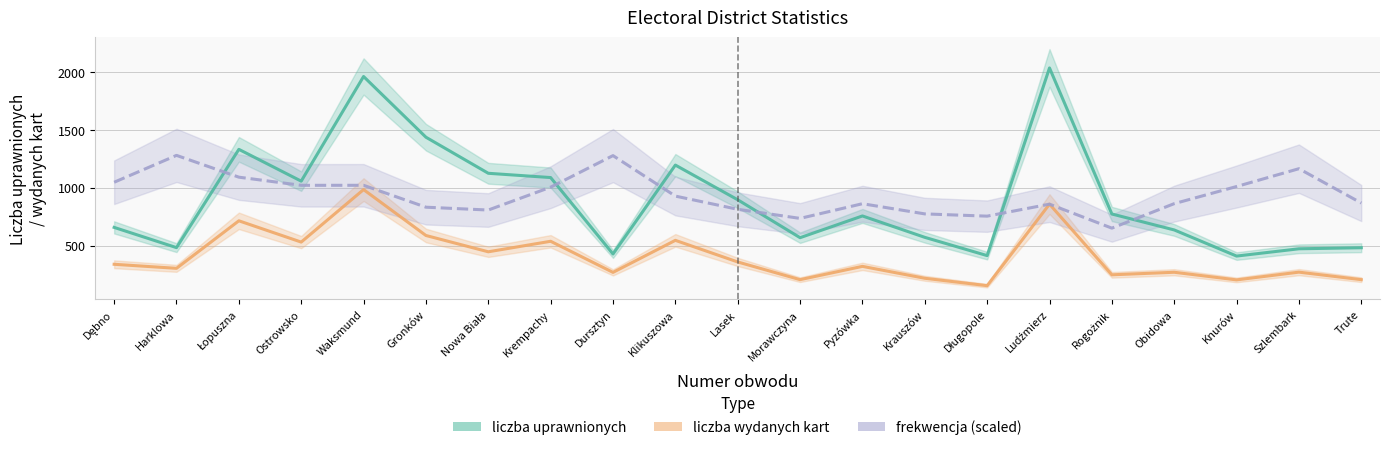

Count the number of categories in the chart.

21